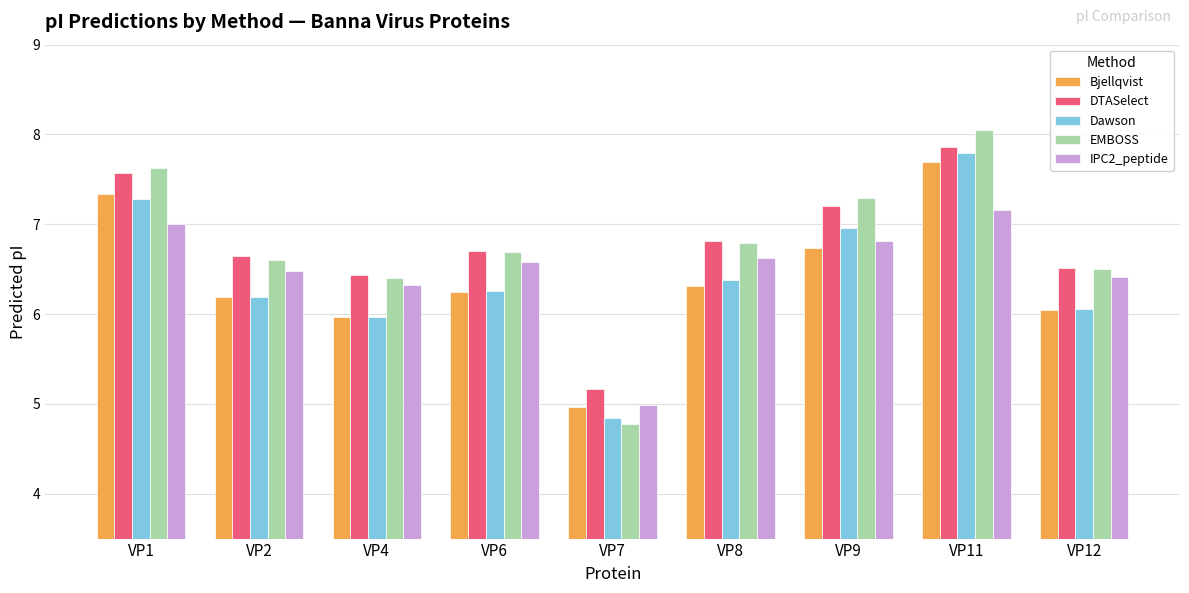

What is the value of the Bjellqvist bar at the 2nd from the left?

6.2